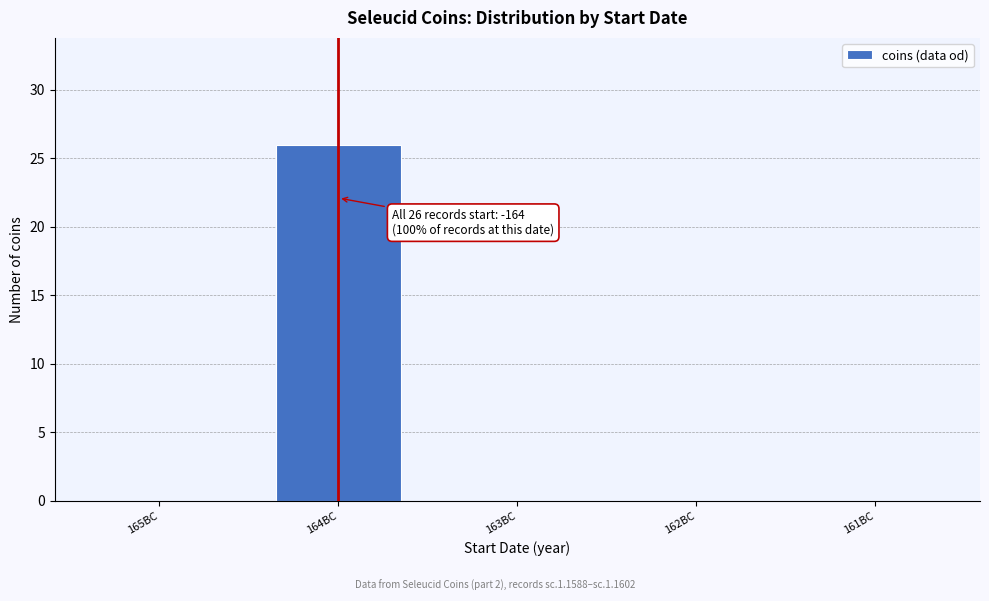

Reading right to left, list all the values displayed in this chart.

161BC=0	162BC=0	163BC=0	164BC=26	165BC=0